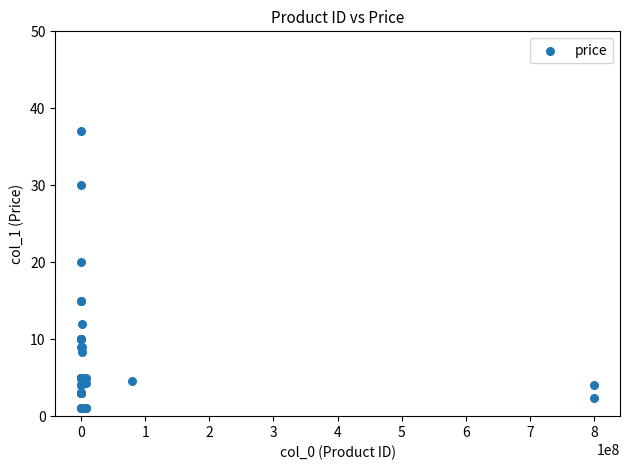

What Y value in the scatter plot is closest to 19?

20.0